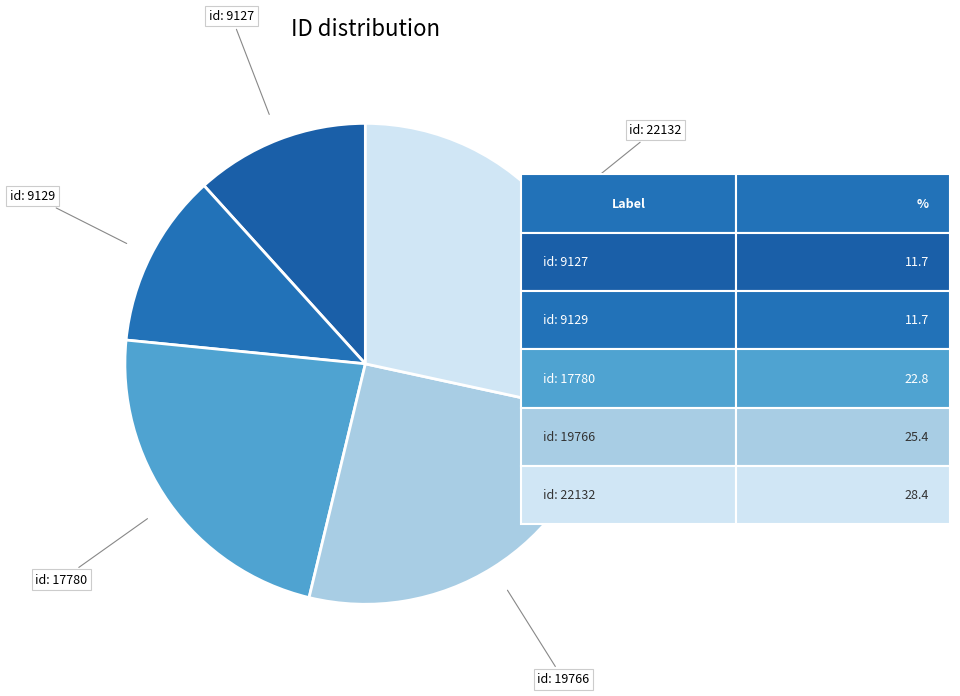

Approximately how many times larger is the value at id: 19766 compared to id: 9129?

2.2